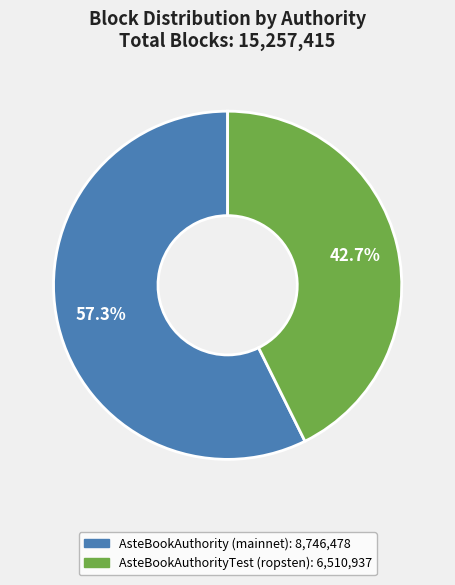

To the nearest percent, what portion does AsteBookAuthority (mainnet) represent?

57%